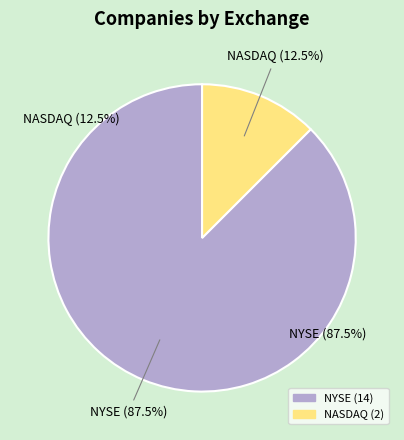

What is the ratio of the value at NASDAQ to the value at NYSE?

0.1